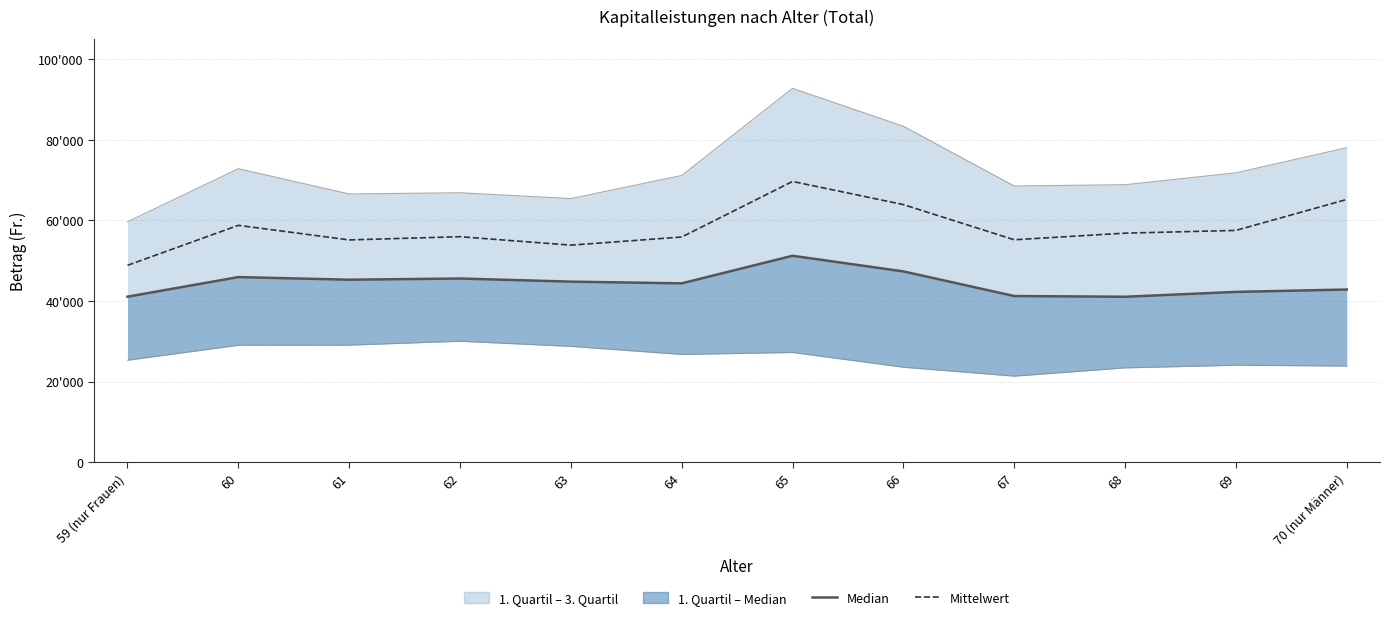

How many data points in Mittelwert are less than 56859?

6